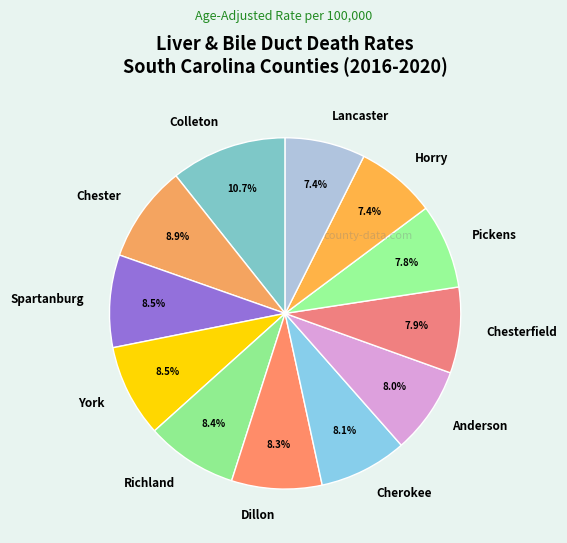

Does any single category account for the majority?

No